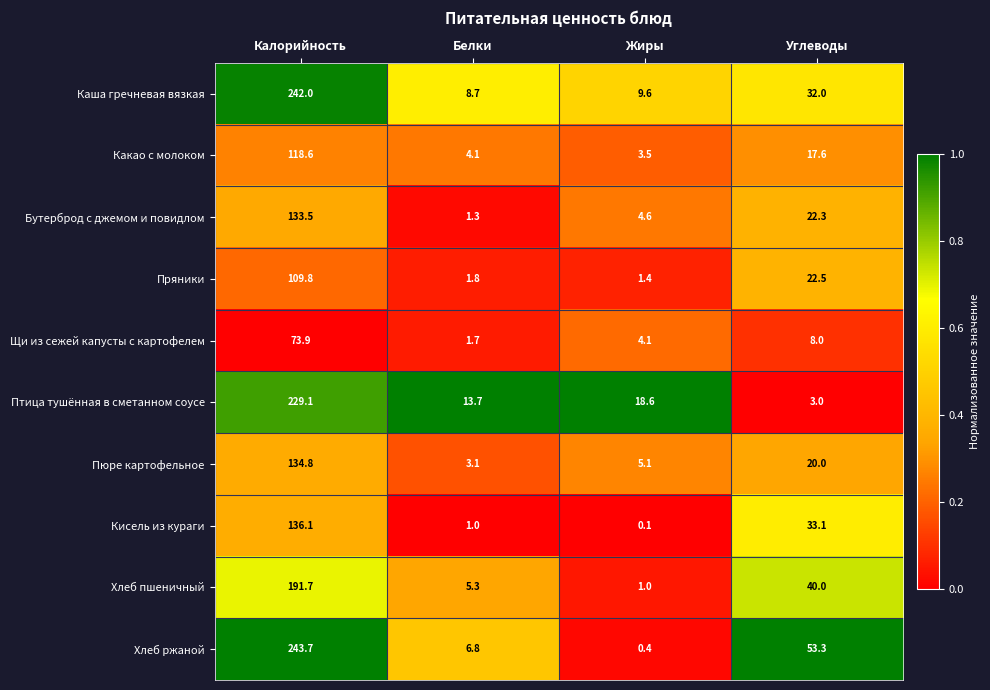

What is the sum of all Пюре картофельное values?

163.0